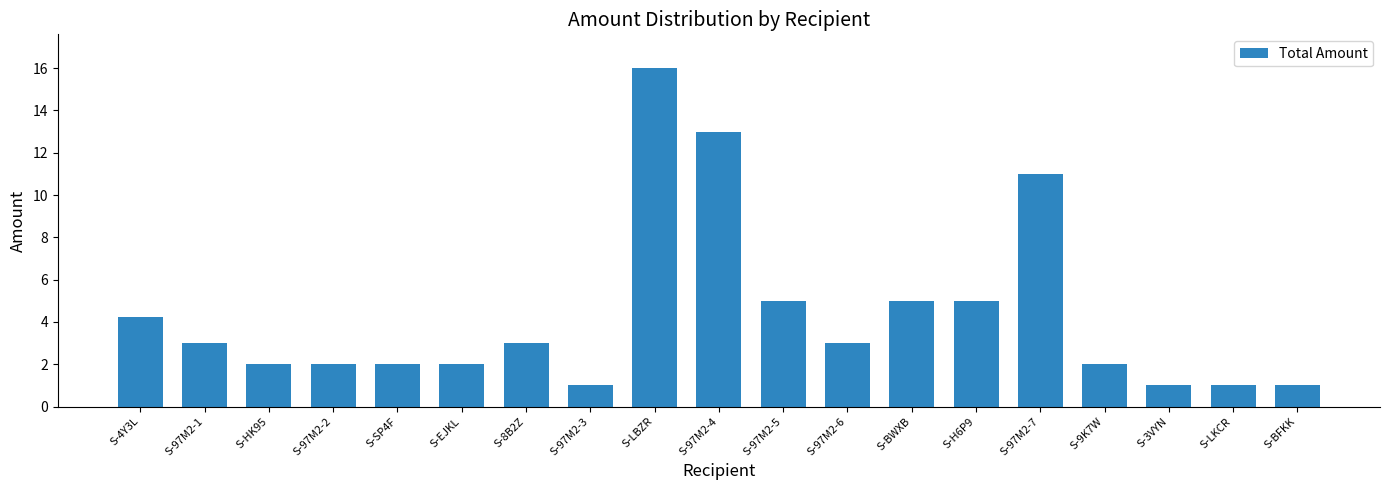

Reading left to right, extract all data points from this chart.

4.2	3.0	2.0	2.0	2.0	2.0	3.0	1.0	16.0	13.0	5.0	3.0	5.0	5.0	11.0	2.0	1.0	1.0	1.0